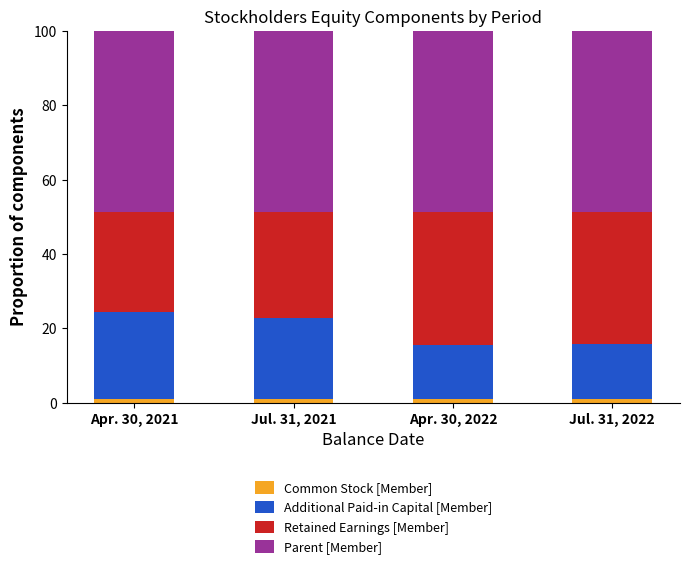

What is the average value of the Common Stock [Member] series?

1.0